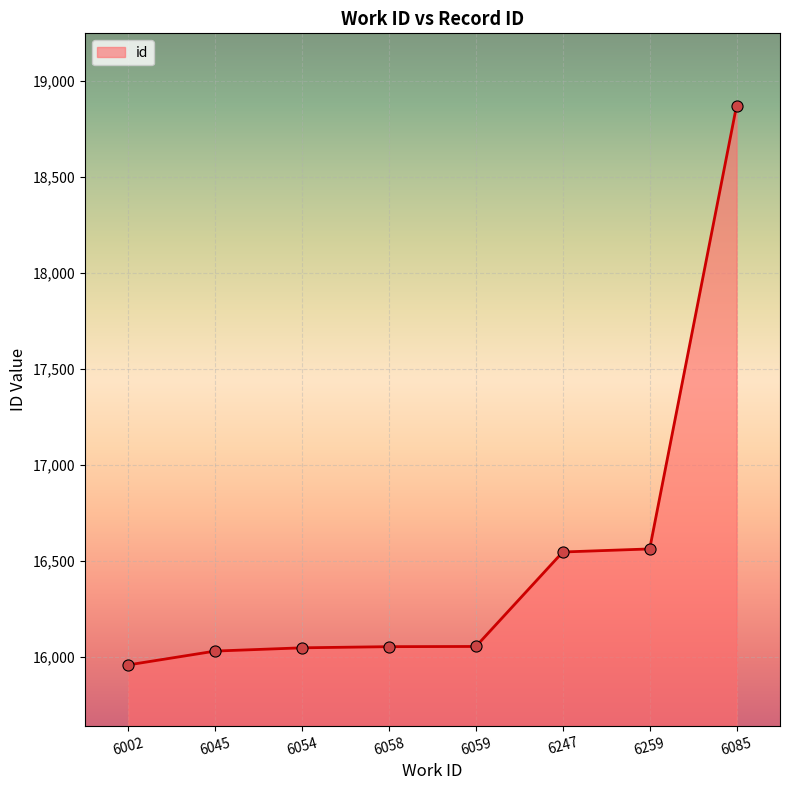

How many data points does each series have?

8